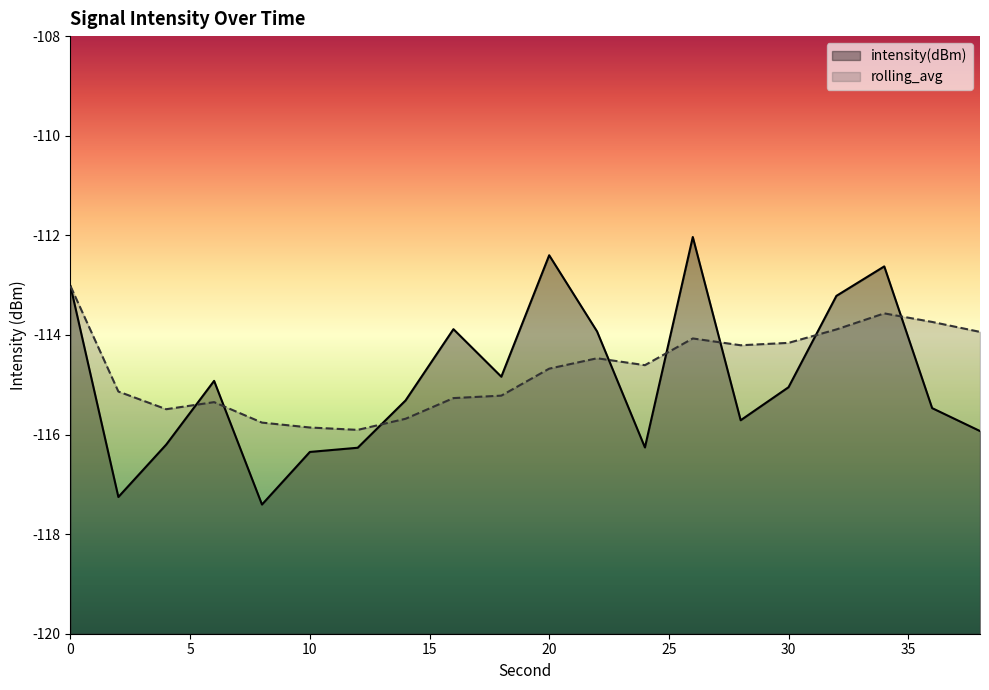

How many intersections are there between intensity(dBm) and rolling_avg?

8